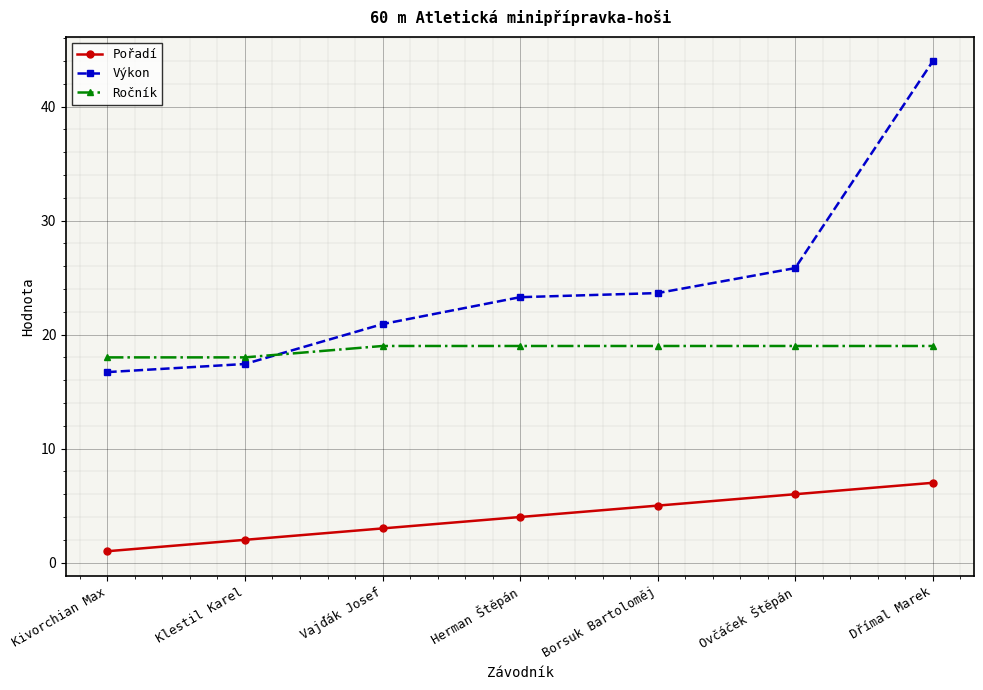

Which series has the largest range (max minus min)?

Výkon